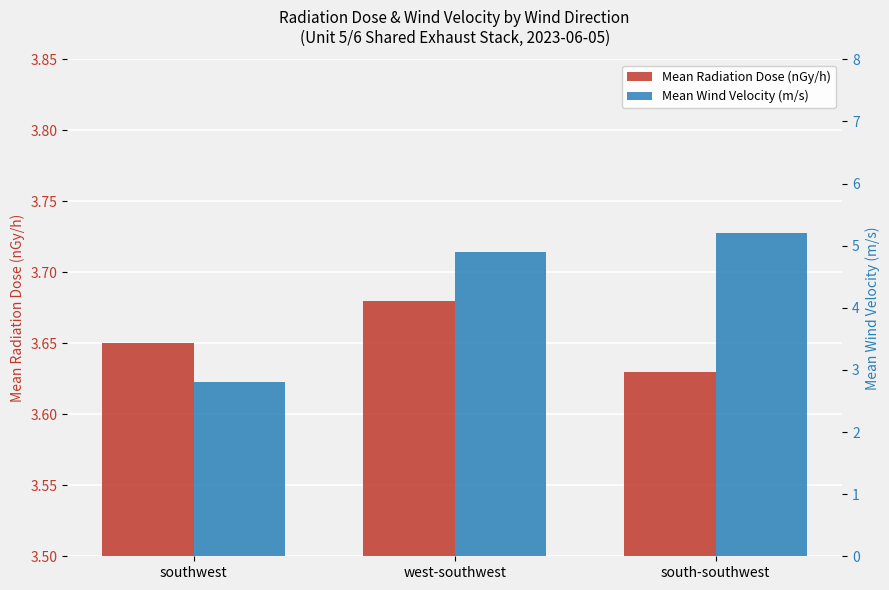

Reading right to left, transcribe all the data shown in this chart.

Mean Radiation Dose (nGy/h): 3.6	3.7	3.6
Mean Wind Velocity (m/s): 5.2	4.9	2.8